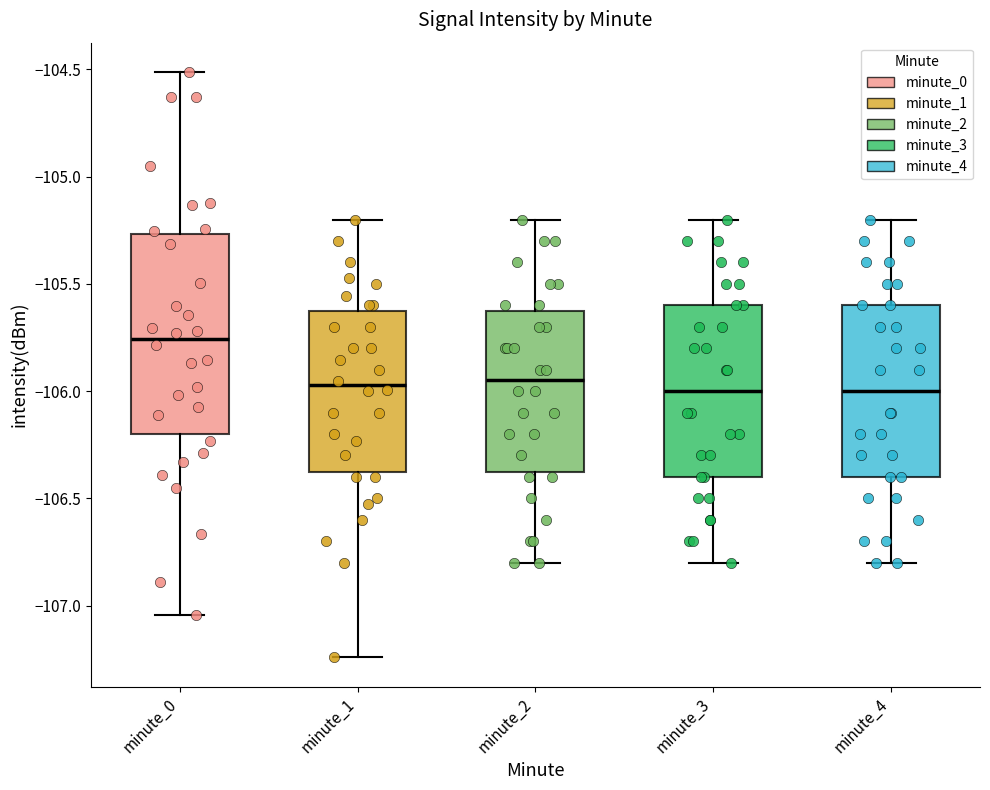

Where does the upper whisker of the box for minute_3 end on the y-axis? The values are not printed on the chart, so give them approximately, as read against the axis.

-105.20